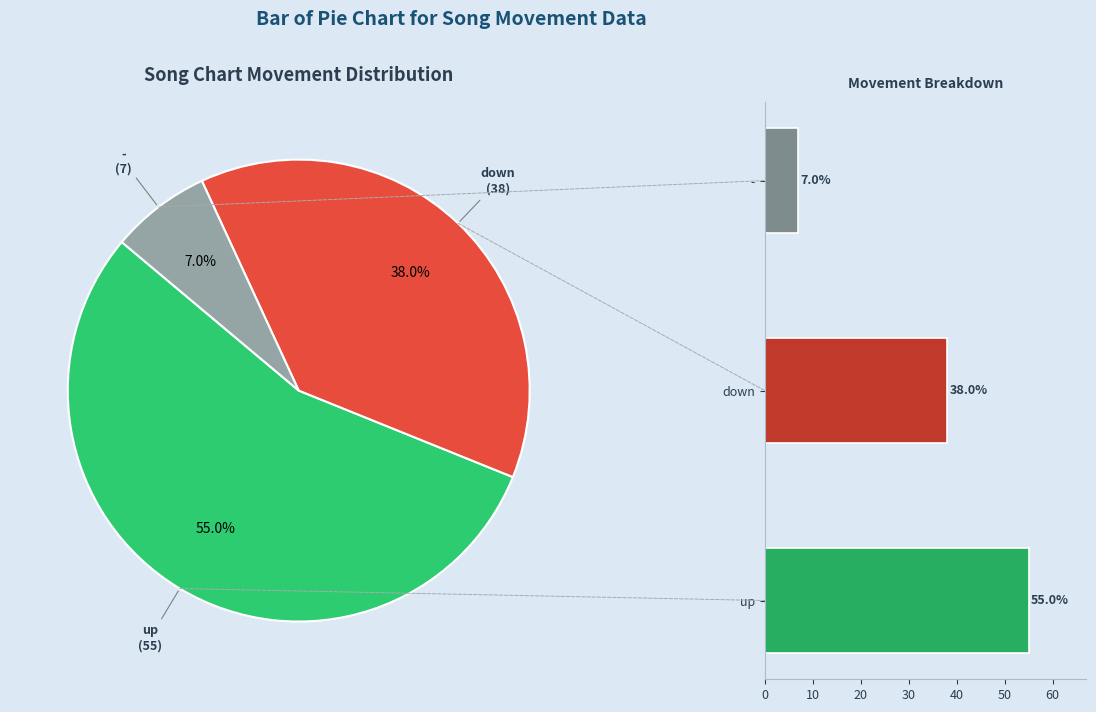

How many slices are in this pie chart?

3